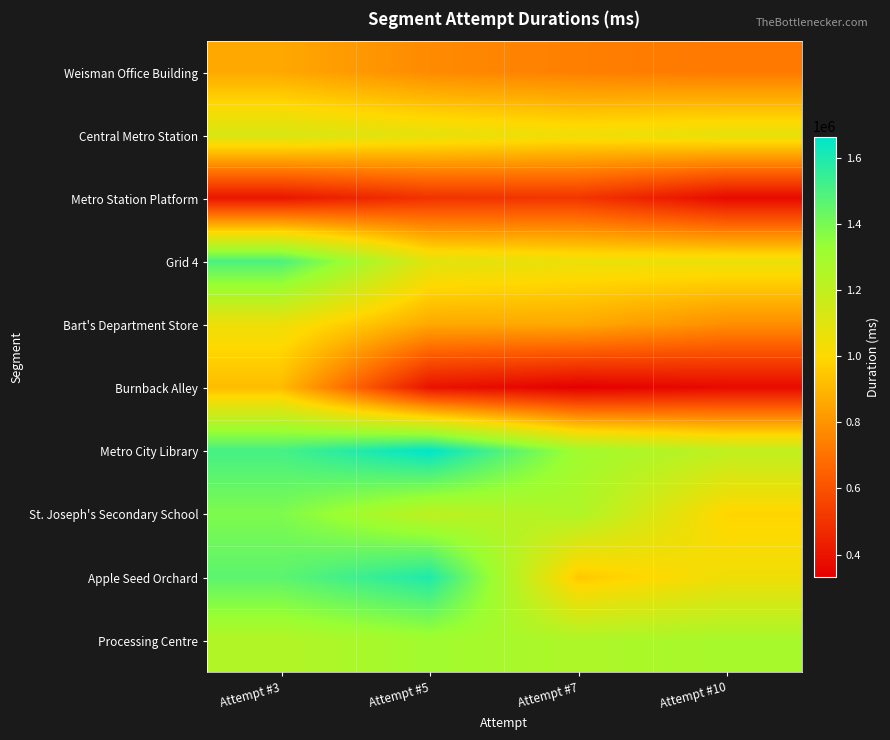

Reading left to right, list all the values displayed in this chart.

Weisman Office Building: Attempt #3=859814	Attempt #5=772135	Attempt #7=739713	Attempt #10=722184
Central Metro Station: Attempt #3=1125930	Attempt #5=1077593	Attempt #7=1044553	Attempt #10=1075072
Metro Station Platform: Attempt #3=406256	Attempt #5=499543	Attempt #7=510178	Attempt #10=366744
Grid 4: Attempt #3=1497295	Attempt #5=1094545	Attempt #7=1058548	Attempt #10=1061999
Bart's Department Store: Attempt #3=1051093	Attempt #5=860688	Attempt #7=860335	Attempt #10=784105
Burnback Alley: Attempt #3=915195	Attempt #5=393616	Attempt #7=332552	Attempt #10=366656
Metro City Library: Attempt #3=1512369	Attempt #5=1664655	Attempt #7=1305296	Attempt #10=1207144
St. Joseph's Secondary School: Attempt #3=1388095	Attempt #5=1210200	Attempt #7=1256136	Attempt #10=988239
Apple Seed Orchard: Attempt #3=1462762	Attempt #5=1595497	Attempt #7=952689	Attempt #10=1047009
Processing Centre: Attempt #3=1245966	Attempt #5=1301367	Attempt #7=1262439	Attempt #10=1283295